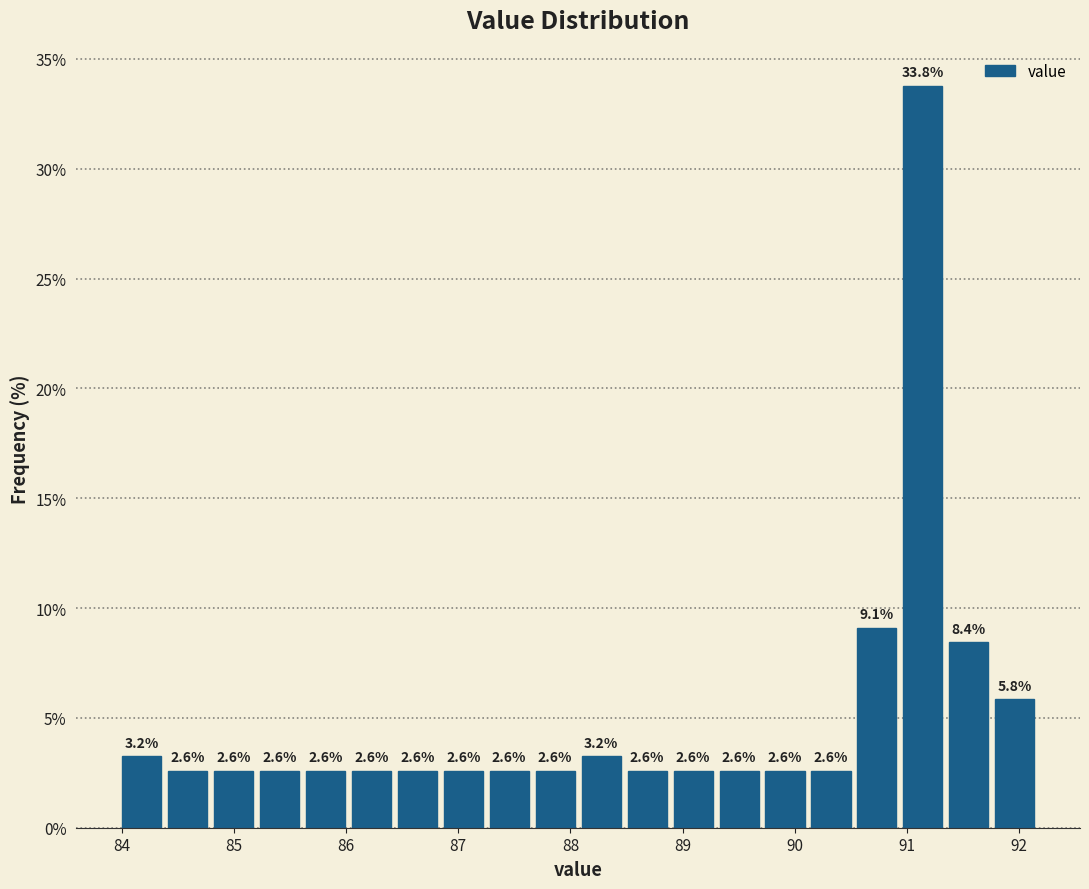

Over which range of the x-axis is the bar tallest?

90.97 to 91.38